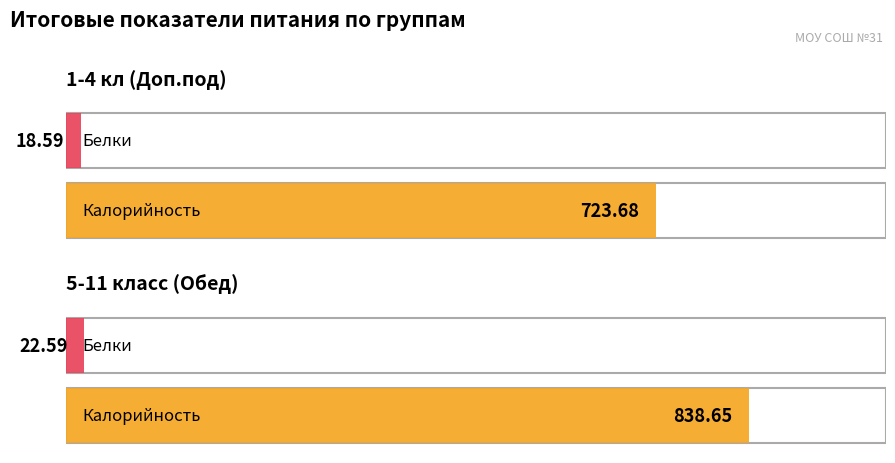

Reading left to right, transcribe all the data shown in this chart.

Калорийность: 1-4 кл (Доп.под)=723.7	5-11 класс (Обед)=838.6
Белки: 1-4 кл (Доп.под)=18.6	5-11 класс (Обед)=22.6